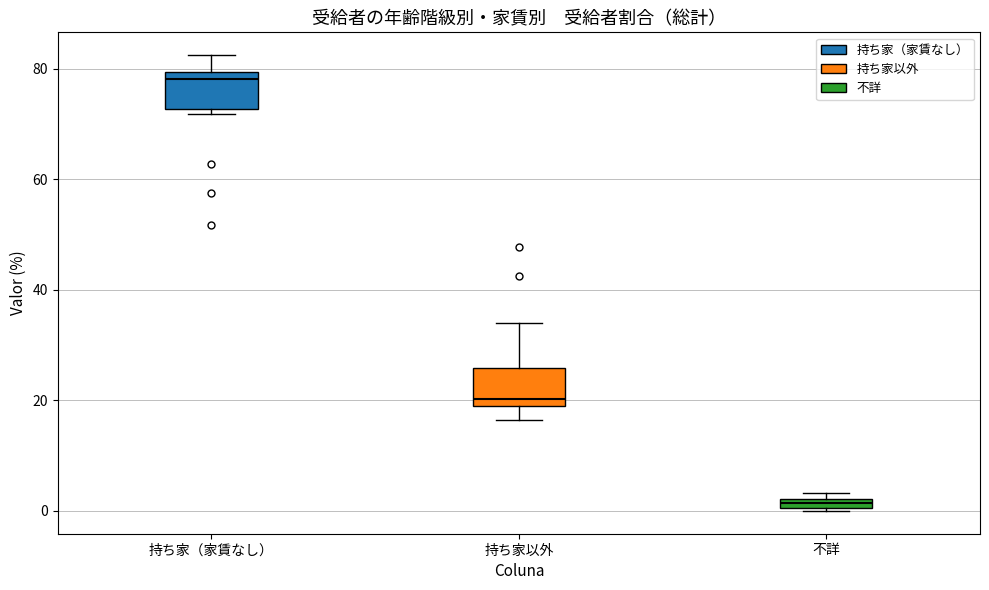

Which box's median line is the lowest?

不詳